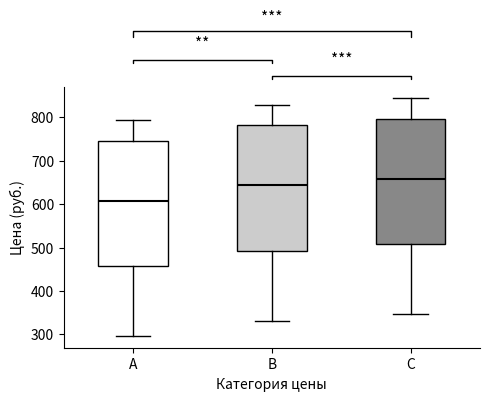

Reading left to right, transcribe this box plot: for each box, give where its median line is, the range the box spans, and where its two whiskers end, as read against the y-axis. The values are not printed on the chart, so give them approximately, as read against the axis.

A: median 610, box 460 to 750, whiskers 300 to 790
B: median 640, box 490 to 780, whiskers 330 to 830
C: median 660, box 510 to 800, whiskers 350 to 840